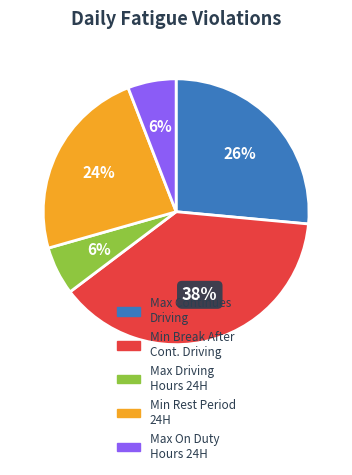

To the nearest percent, what is the average slice percentage?

20%